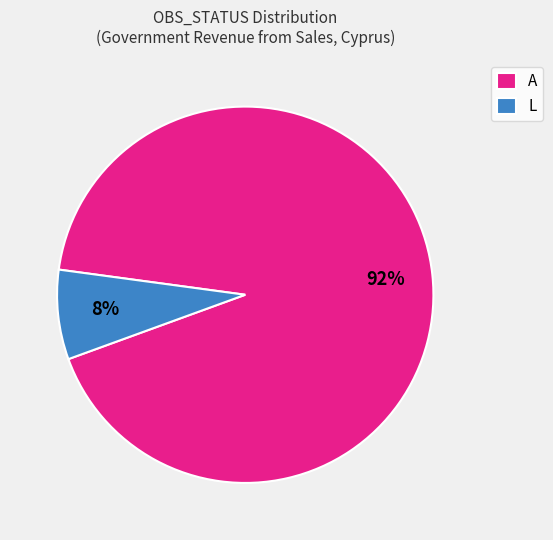

Which has a higher value, L or A?

A